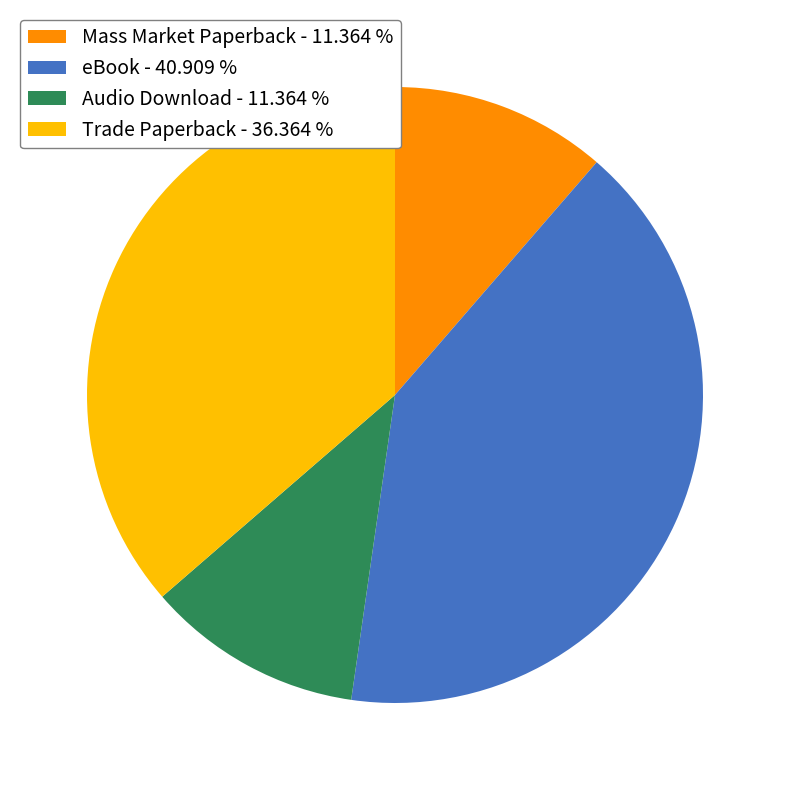

How many segments does this pie chart have?

4